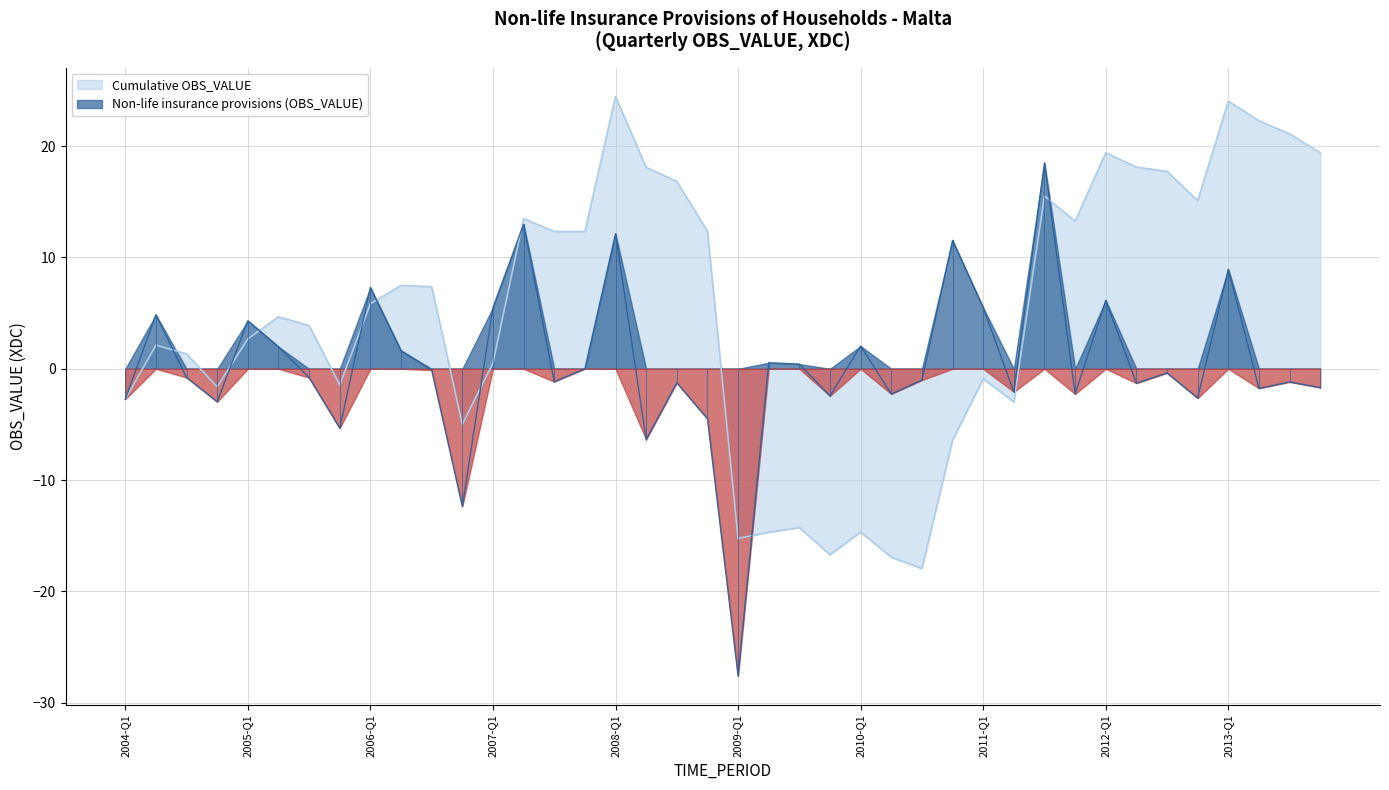

How many lines are shown in the chart?

1